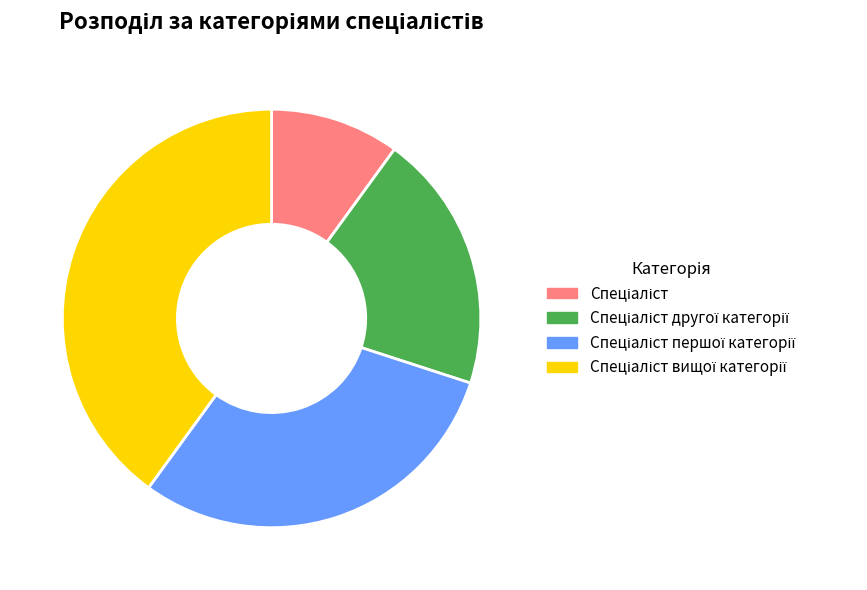

Does any single category account for the majority?

No